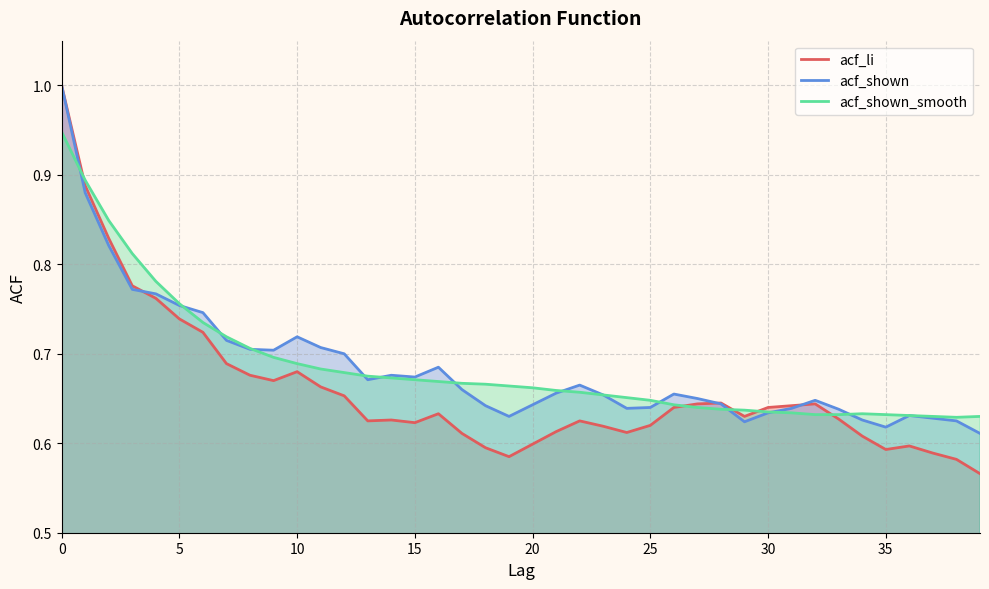

Count the number of data series in this chart.

3